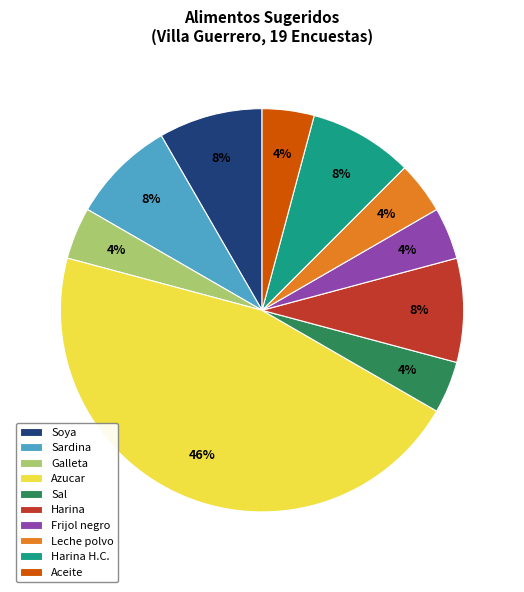

How many slices are in this pie chart?

10